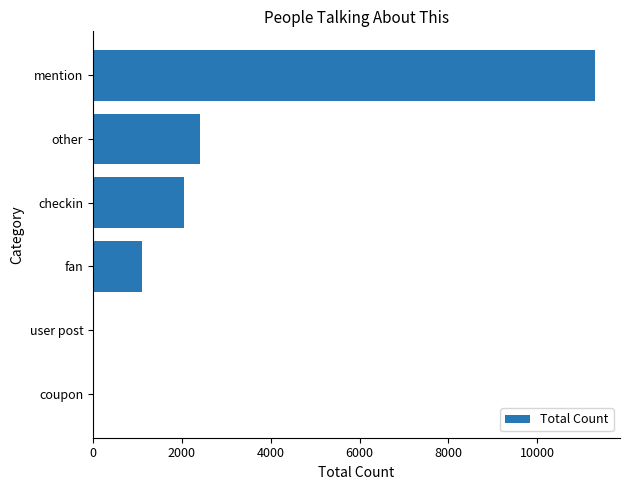

Reading bottom to top, extract all data points from this chart.

coupon=0	user post=0	fan=1102	checkin=2039	other=2410	mention=11295